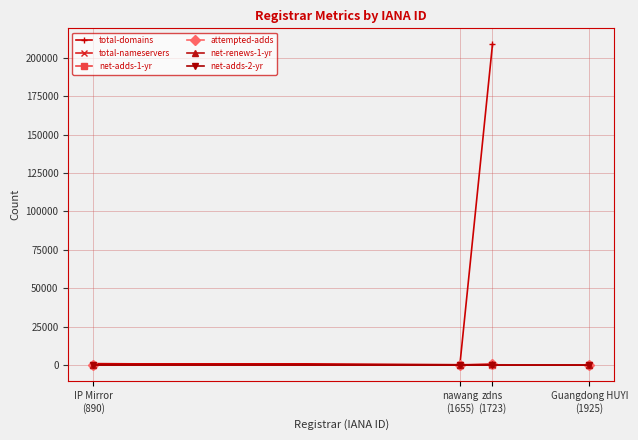

How many data points in net-adds-2-yr are less than 1?

2